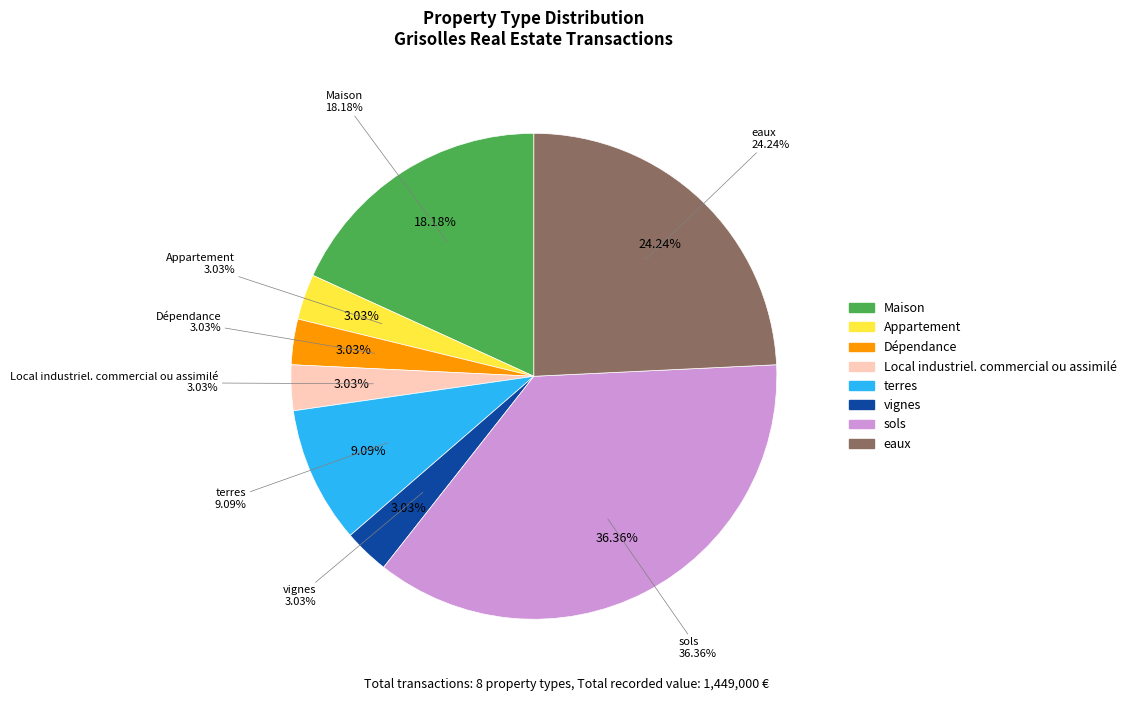

Rank the categories by value from lowest to highest.

Appartement, Dépendance, Local industriel. commercial ou assimilé, vignes, terres, Maison, eaux, sols